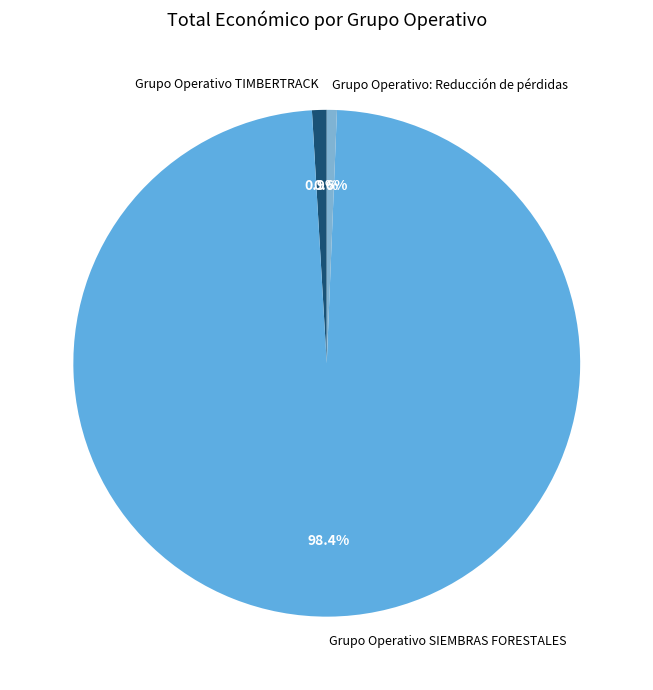

Which slice is the largest?

Grupo Operativo SIEMBRAS FORESTALES